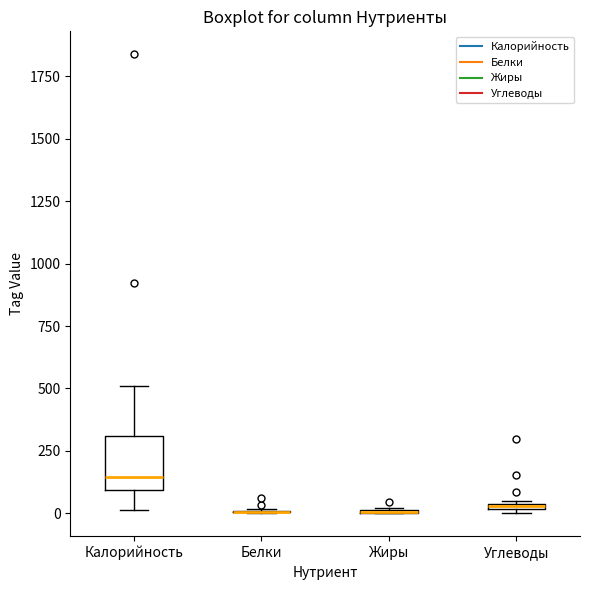

Where does the lower whisker of the box for Калорийность end on the y-axis? The values are not printed on the chart, so give them approximately, as read against the axis.

0